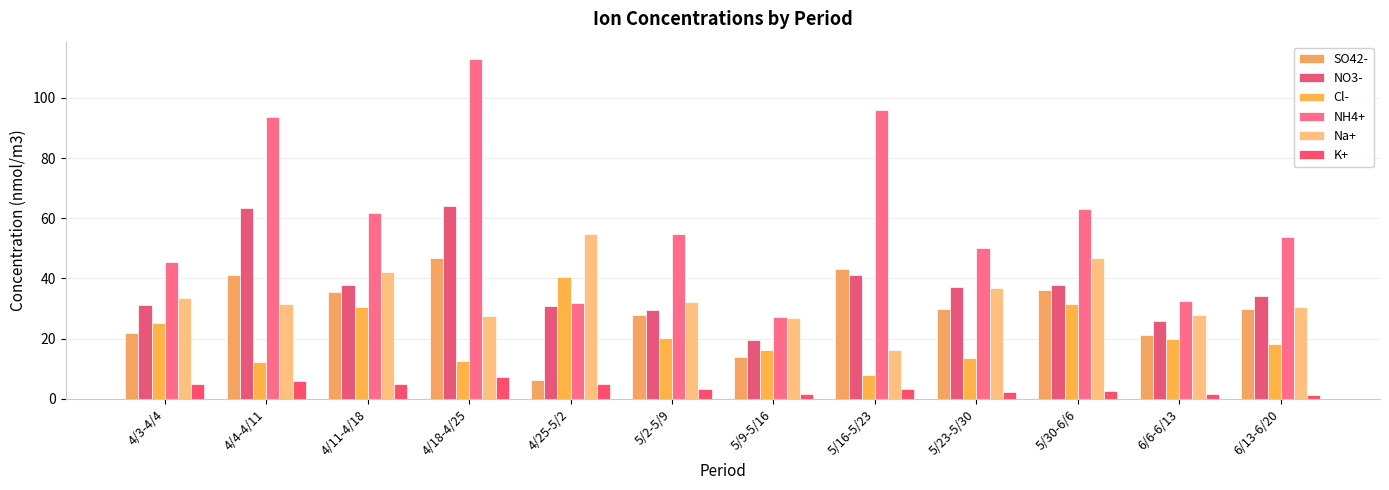

What is the spread (max minus min) of values at 5/23-5/30?

48.1